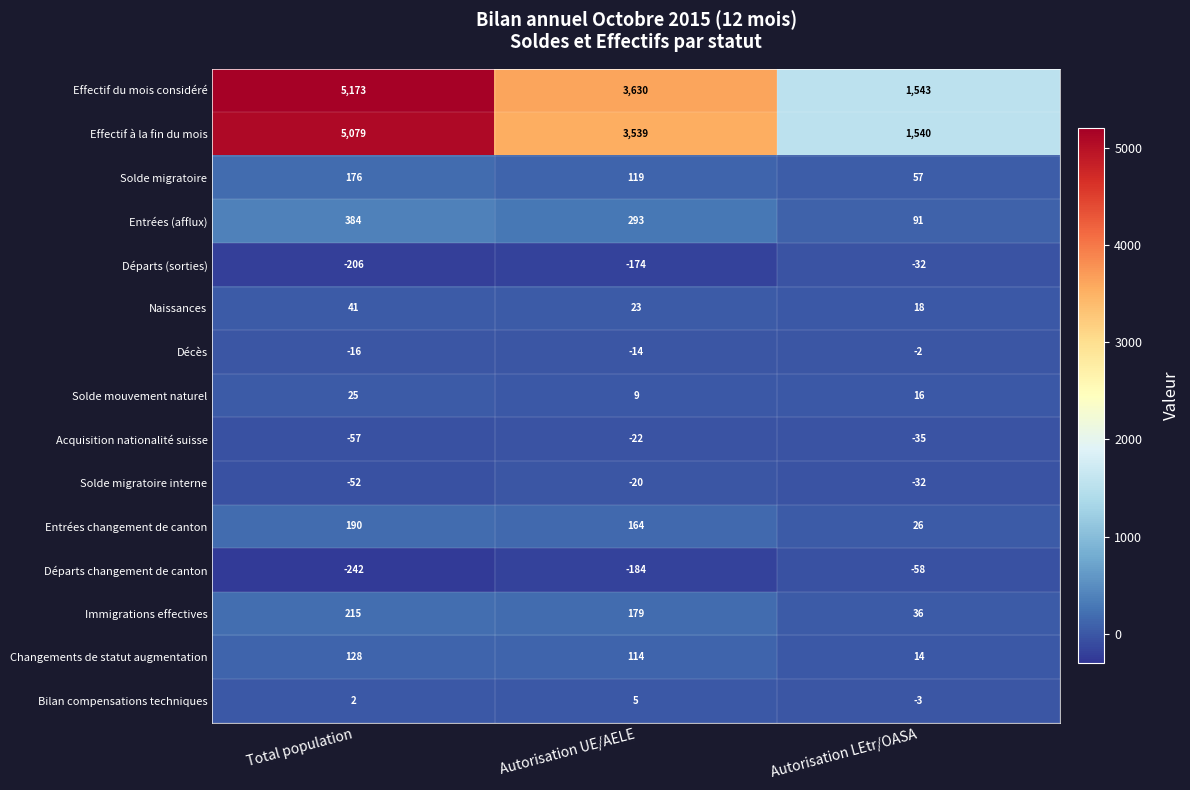

What is the smallest value displayed?

-242